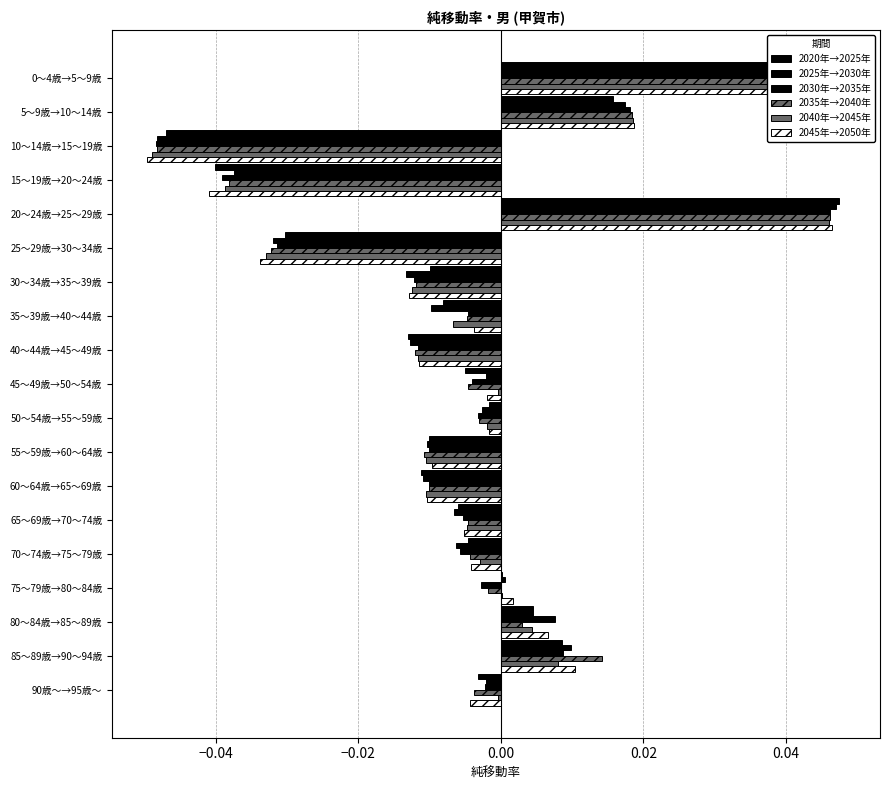

How many negative values does the 2040年→2045年 series have?

13